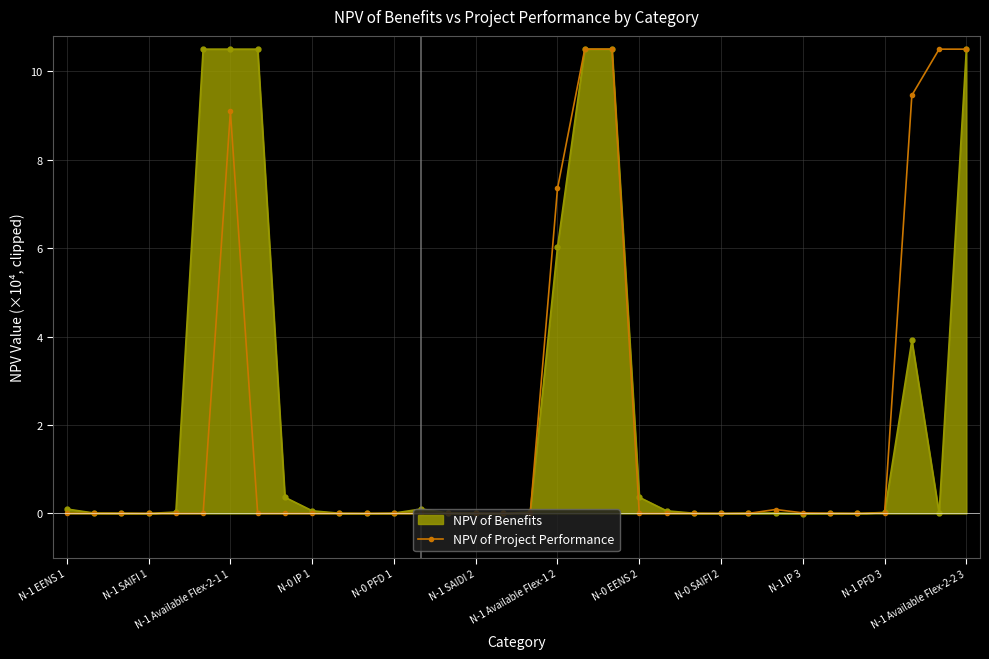

True or false: NPV of Benefits has more than 2 points higher than both neighbors.

True